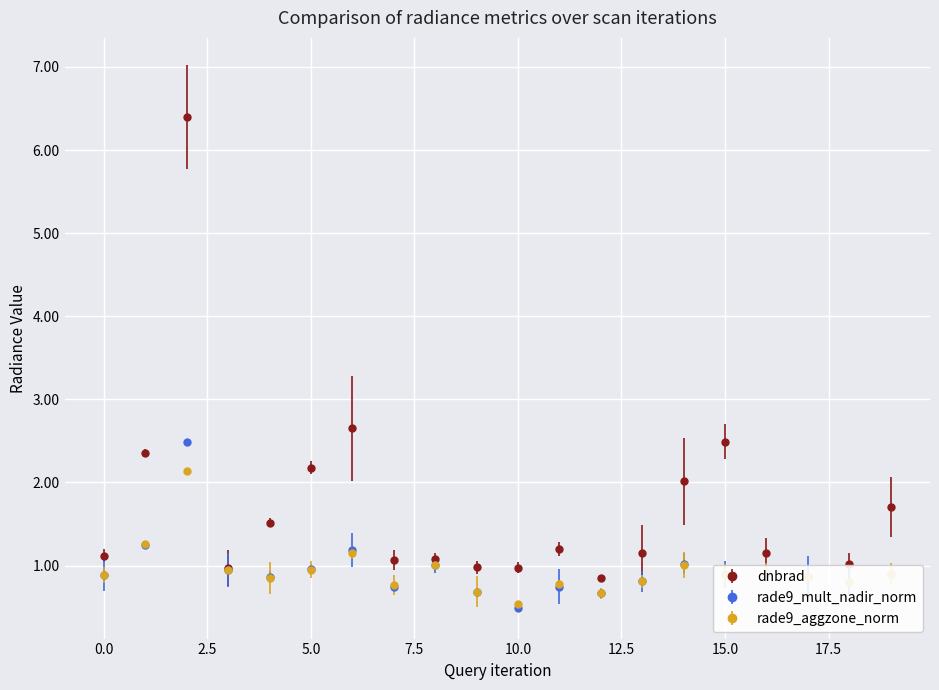

What is the minimum value shown in the chart?

0.5